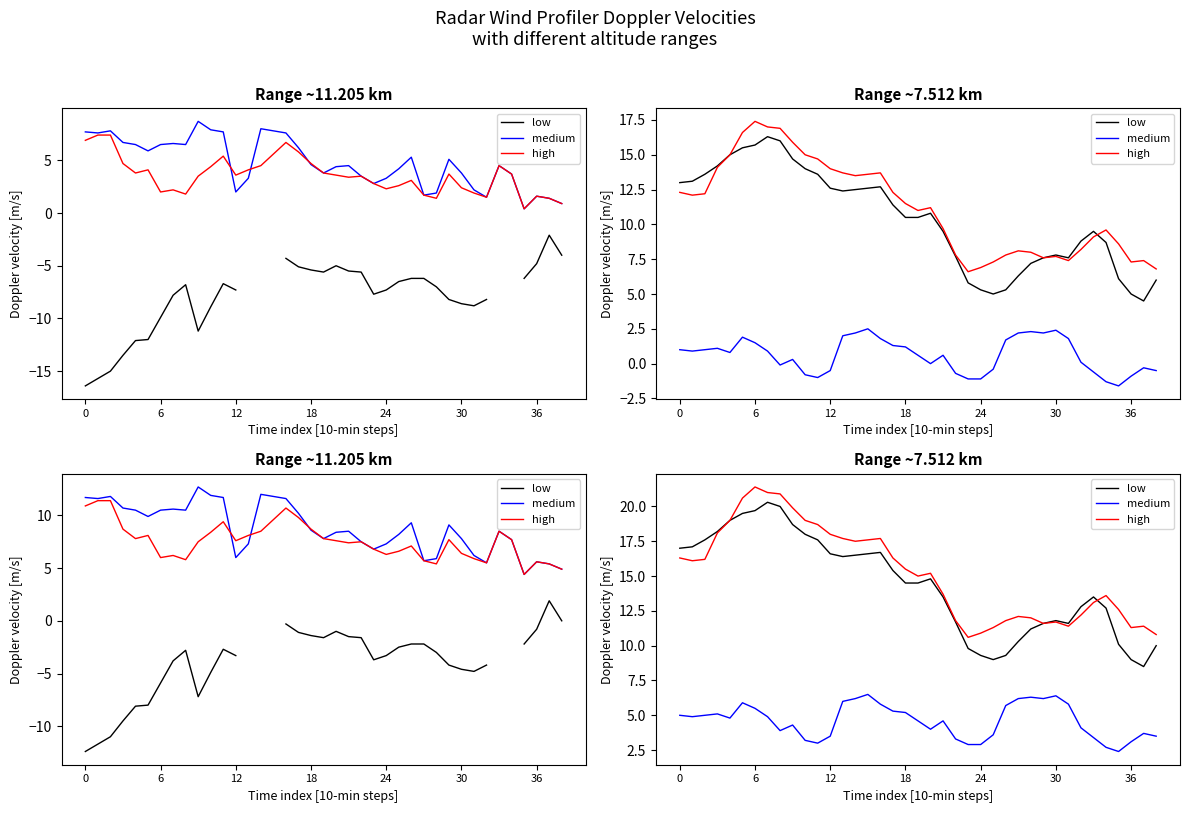

Which series has the largest total across all categories?

high